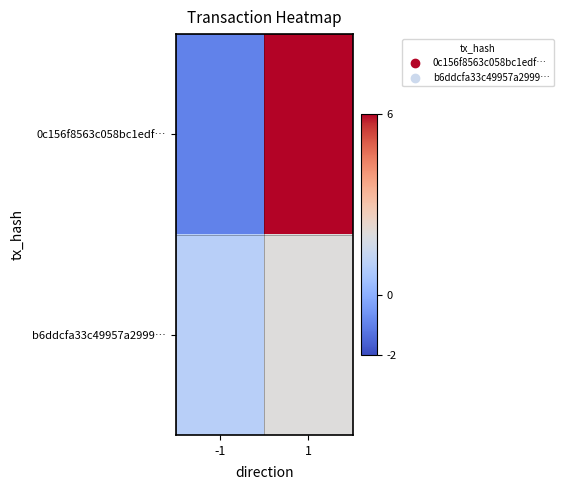

Which series has the widest spread of values?

0c156f8563c058bc1edf…